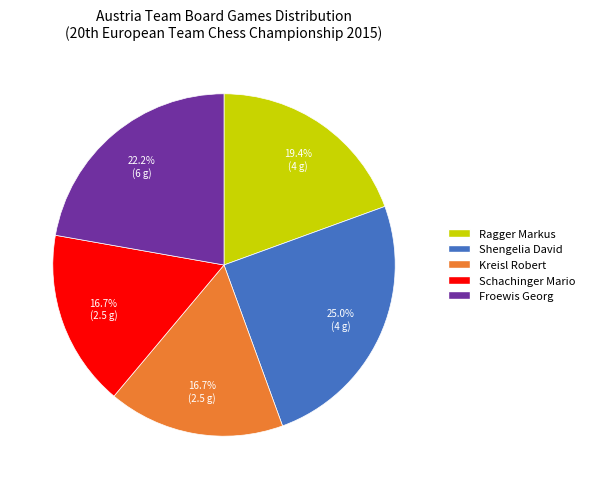

What is the ratio of the value at Schachinger Mario to the value at Kreisl Robert?

1.0